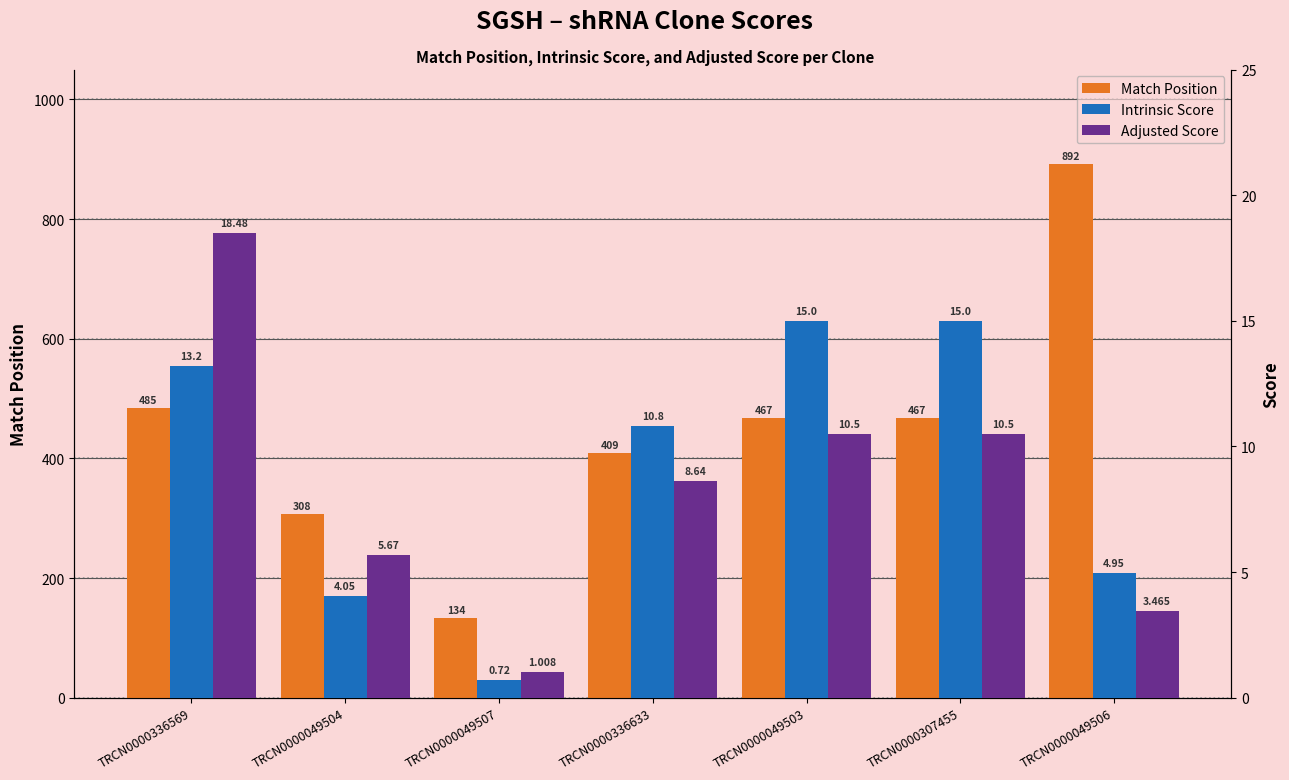

At which label is Adjusted Score closest to 9?

TRCN0000336633